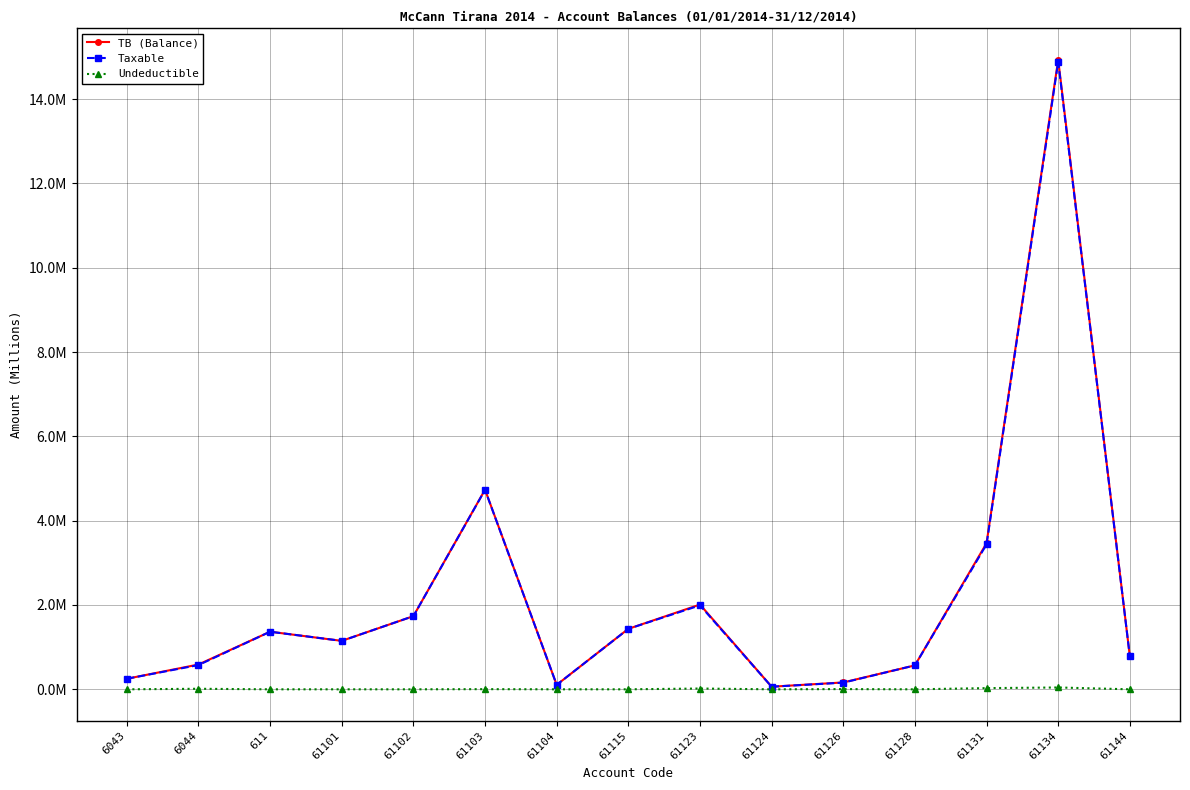

How many interior local peaks does the TB (Balance) series have?

4